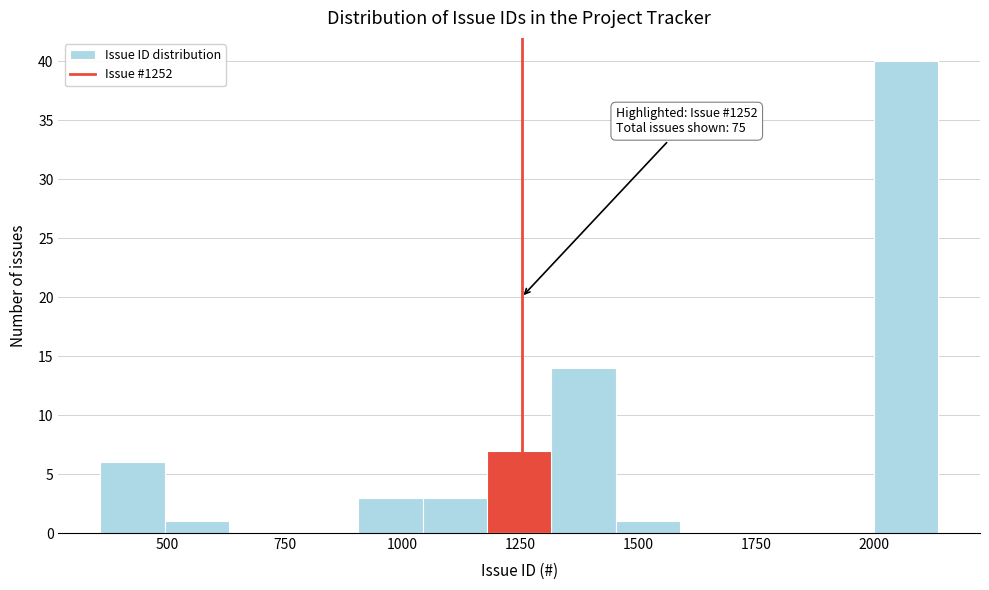

Read against the x-axis, roughly where is the centre of the tallest bar?

2050